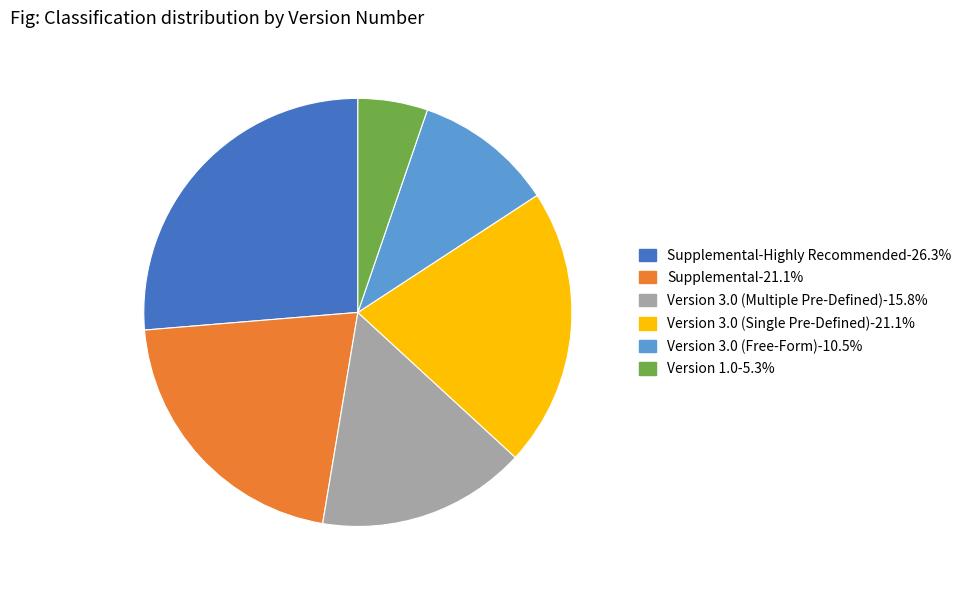

Count the number of slices in the pie.

6